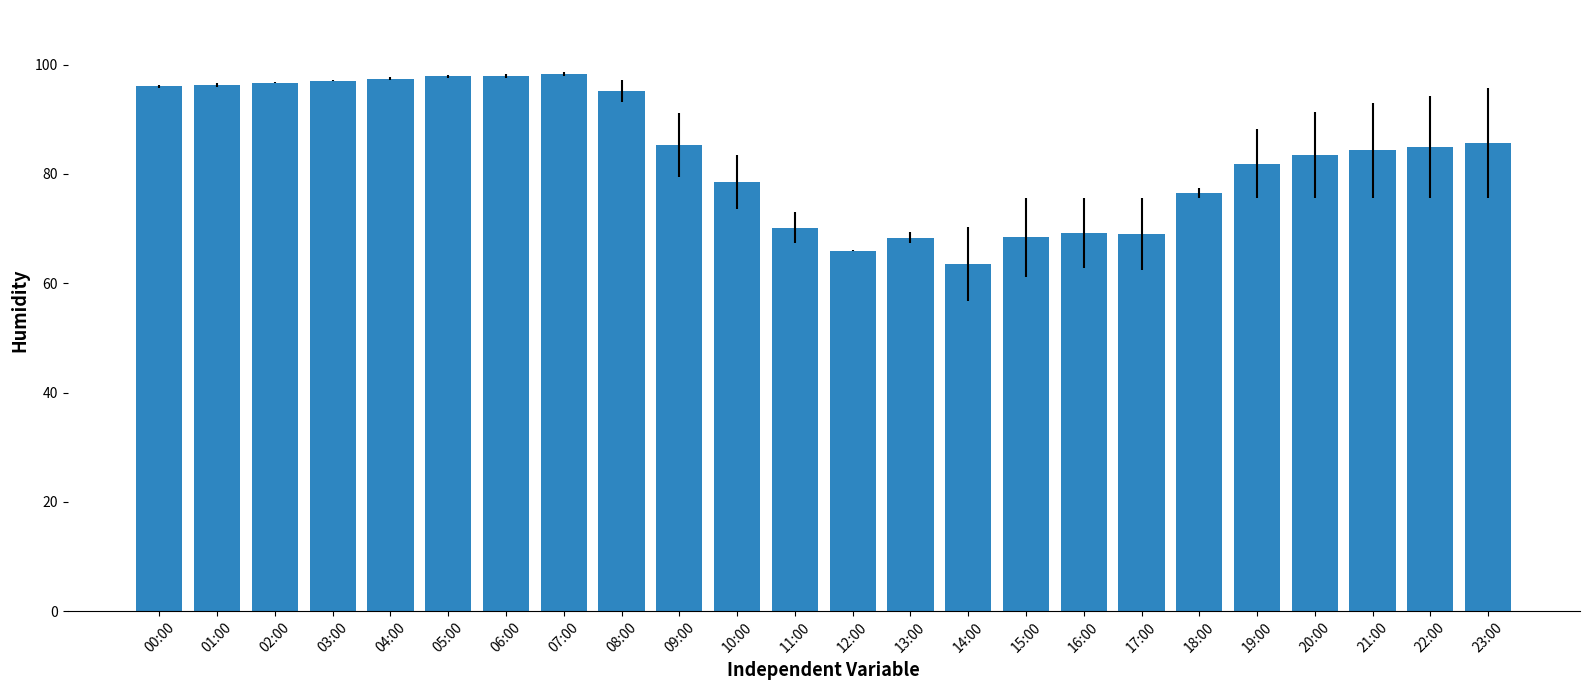

What is the change in value from 15:00 to 17:00?

+0.6